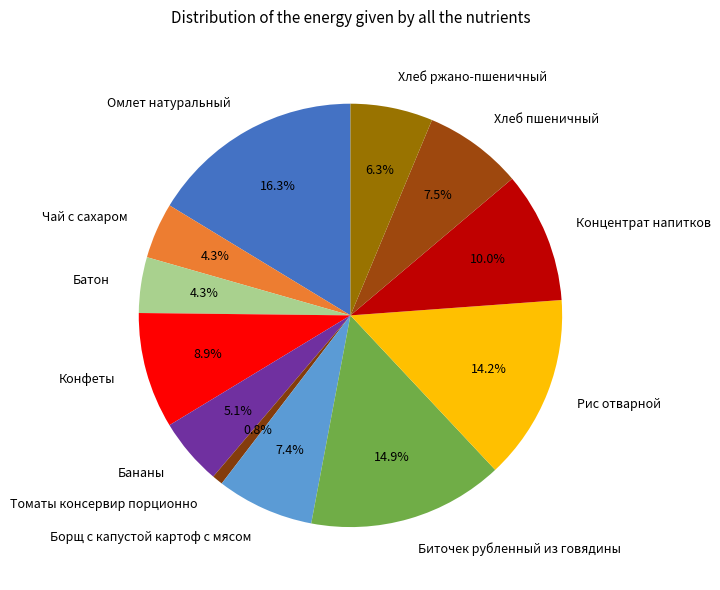

To the nearest percent, what percentage of the pie is Чай с сахаром?

4%